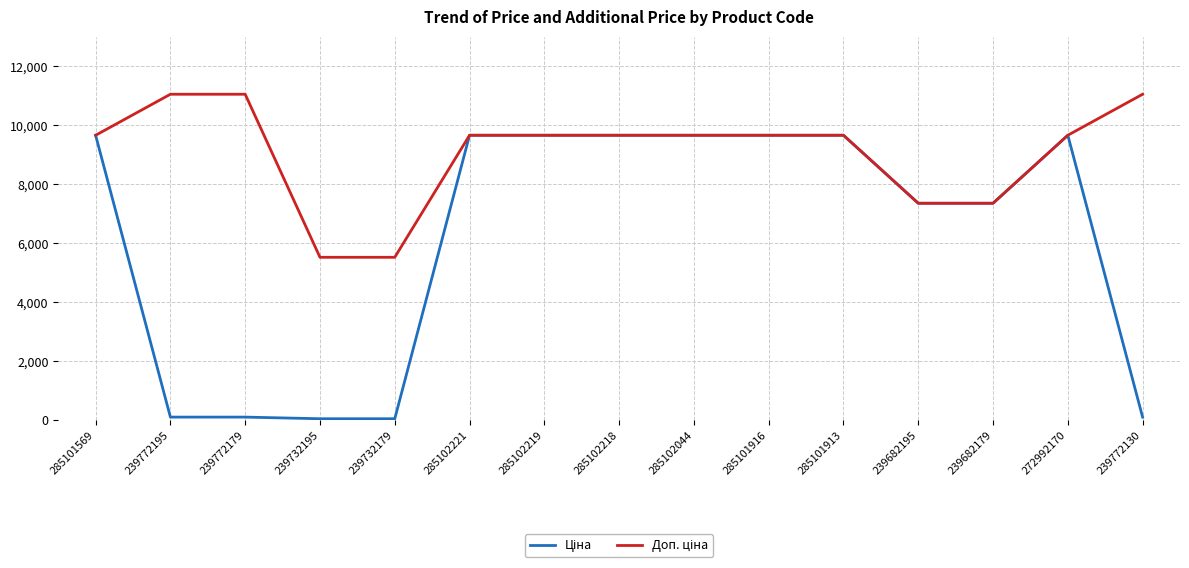

What is the total value across all series at 285101913?

19329.3